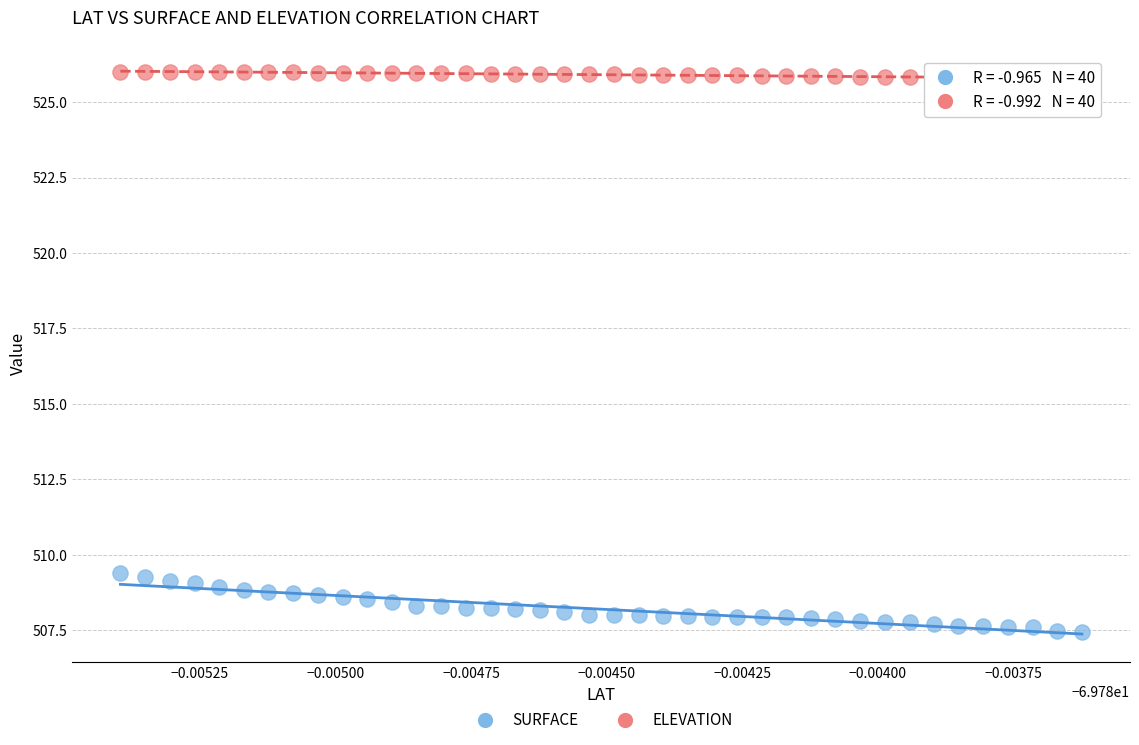

Across all data points, what is the range of Y values (max minus min)?

18.6